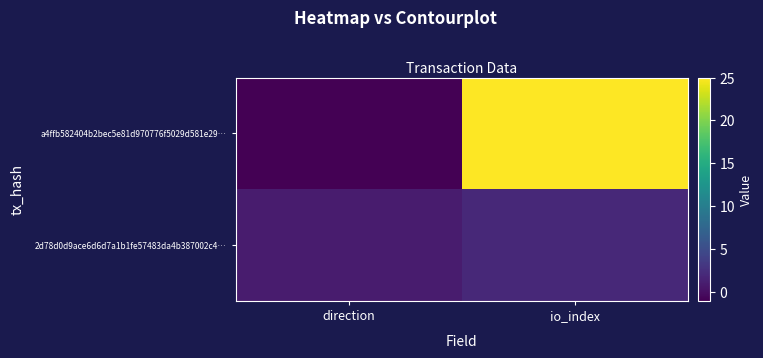

Which series changed the most between direction and io_index?

a4ffb582404b2bec5e81d970776f5029d581e29…